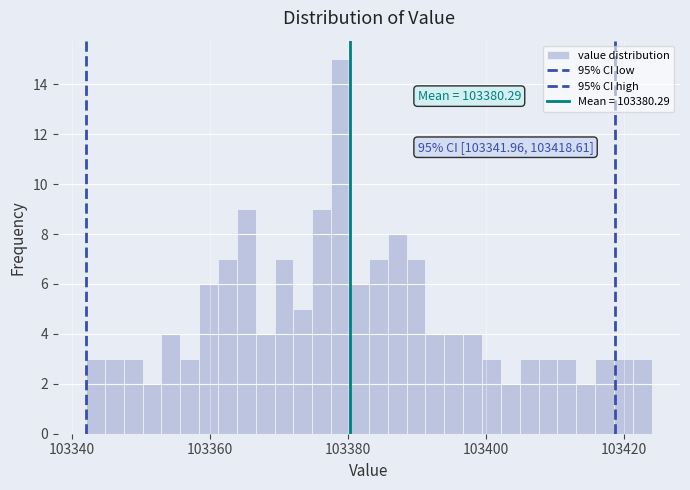

Read against the x-axis, roughly where is the centre of the tallest bar?

103378